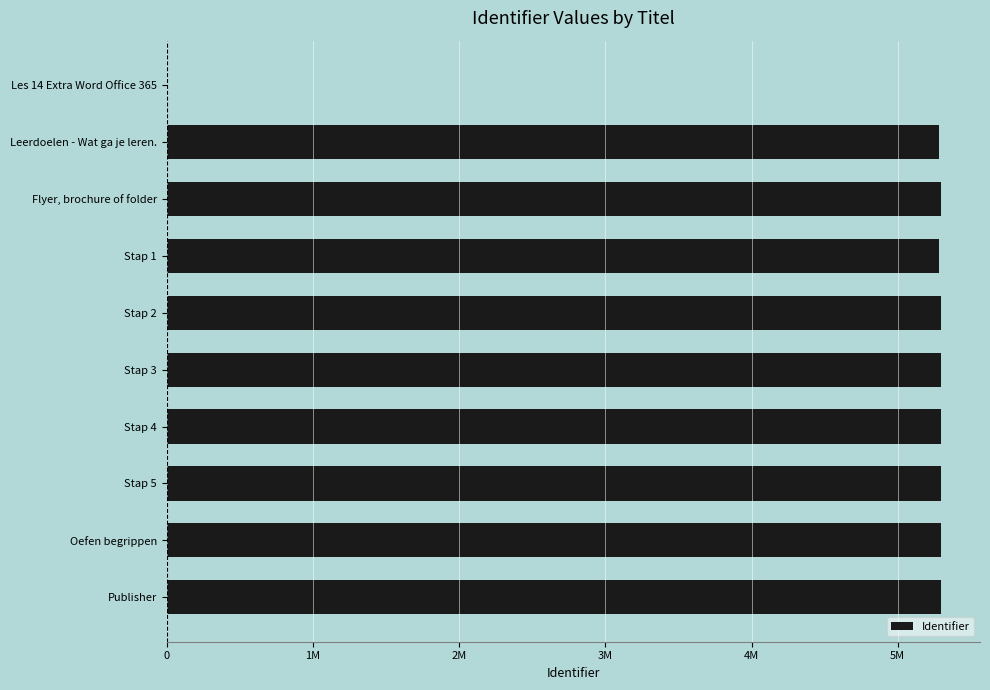

Are the bars horizontal?

Yes